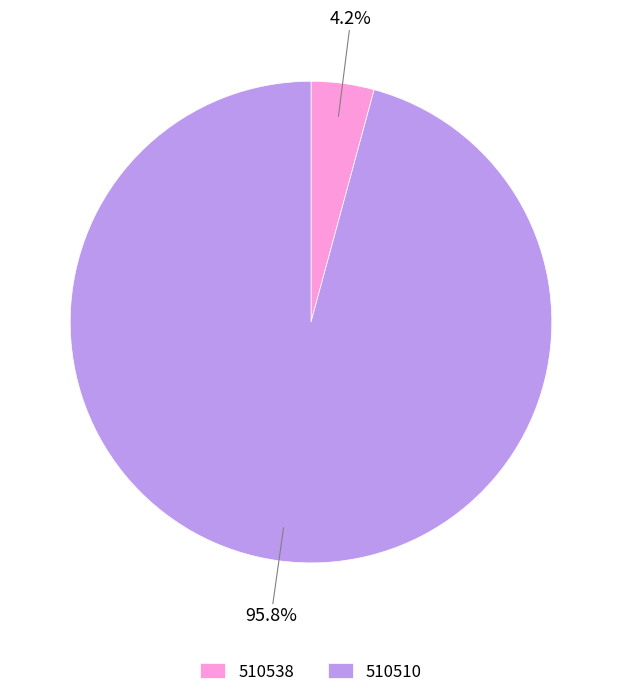

Is there a majority slice in this chart?

Yes